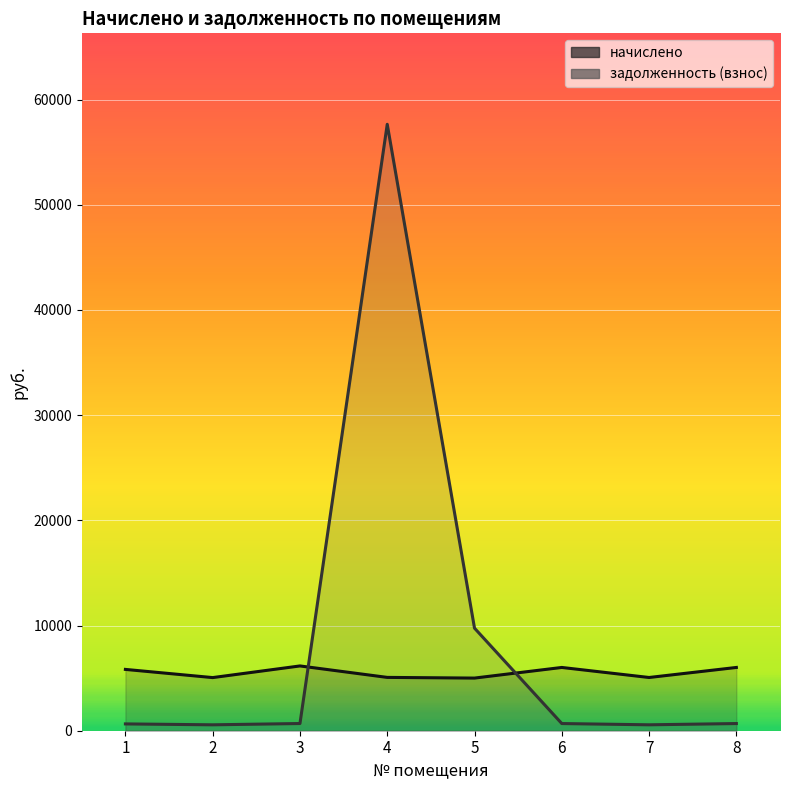

True or false: начислено has more than 0 interior local peaks.

True